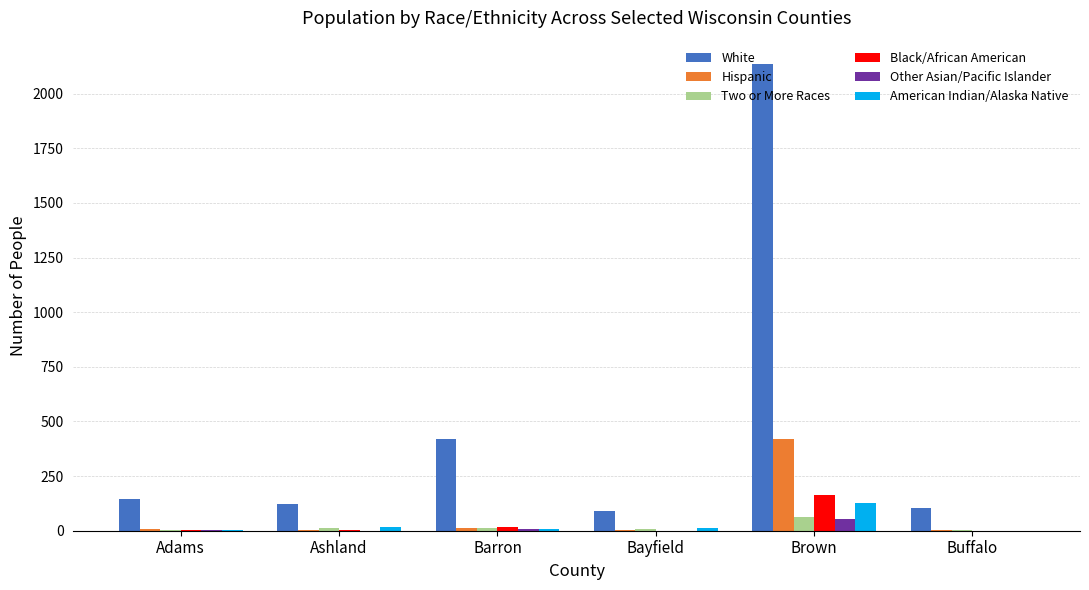

The value of Hispanic at Buffalo is 3. True or false?

True